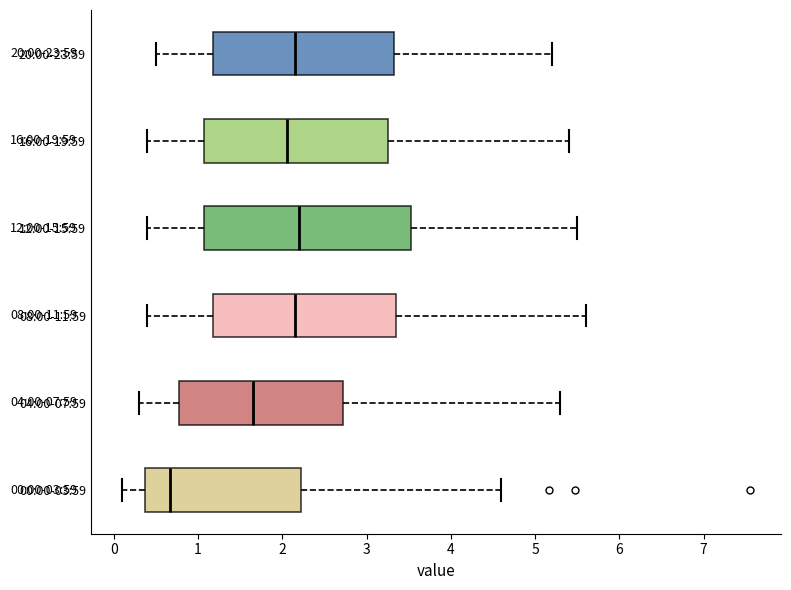

Which box is the widest, from its left edge to its right edge?

12:00-15:59